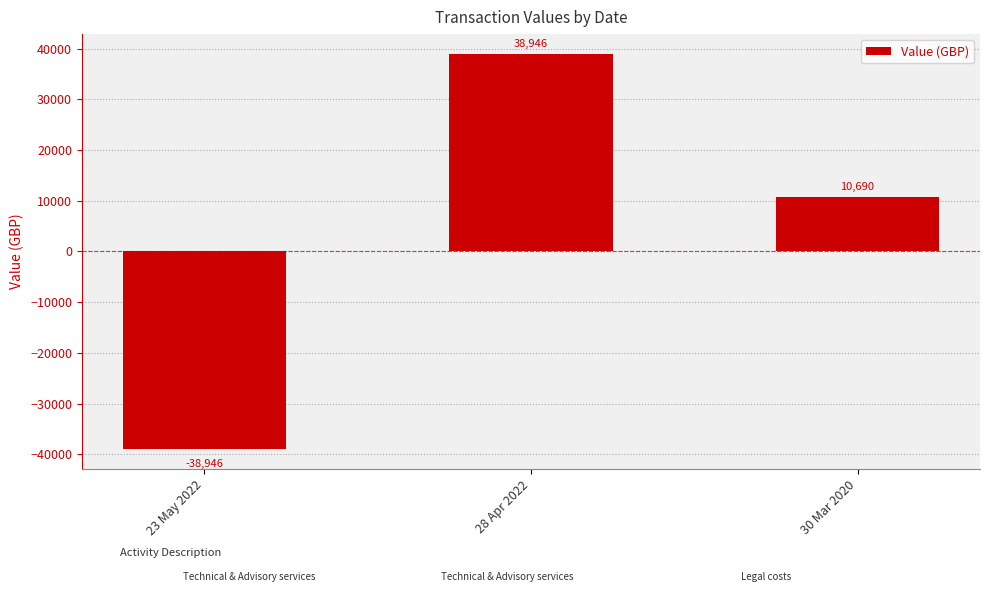

Where does the data first go above 10690?

28 Apr 2022